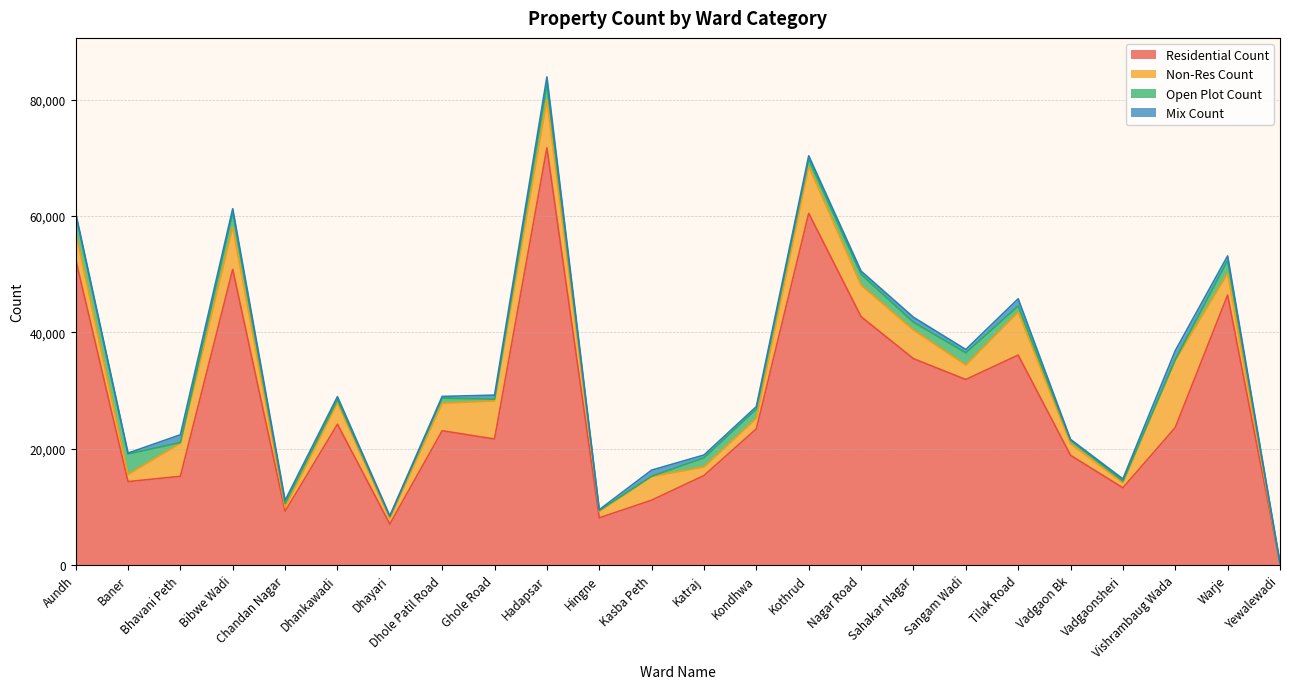

True or false: Mix Count and Residential Count cross at least once.

False